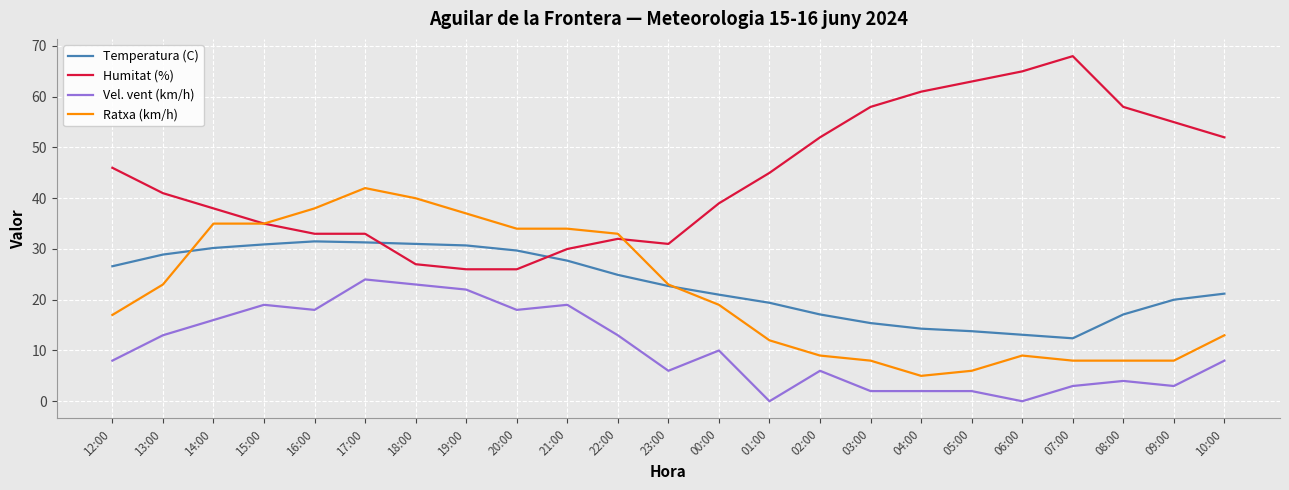

What is the difference between the second highest and second lowest values in the Temperatura (C) series?

18.2